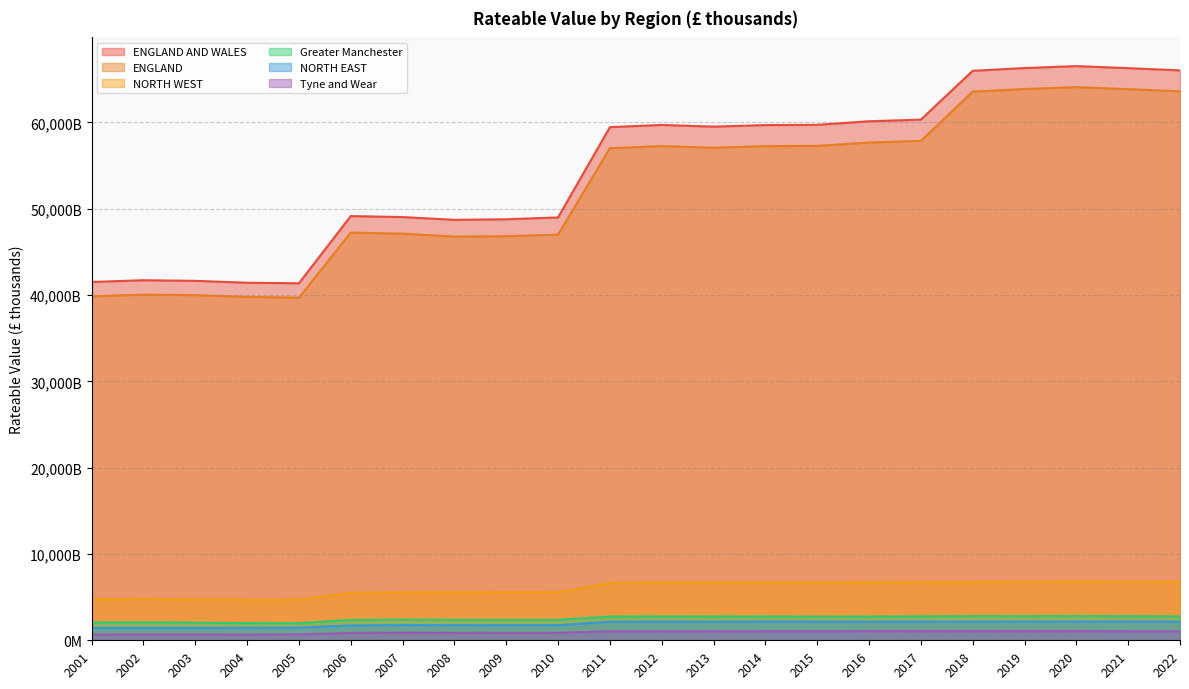

What is the greatest value displayed?

66522.7